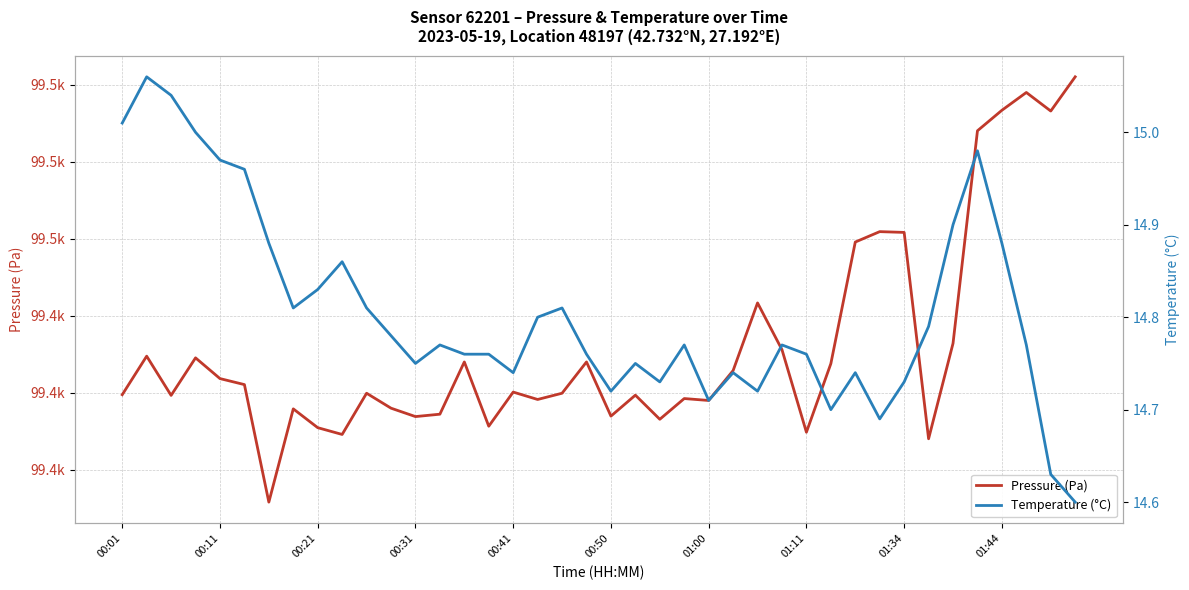

What is the difference between the maximum and minimum values in the Pressure (Pa) series?

55.2